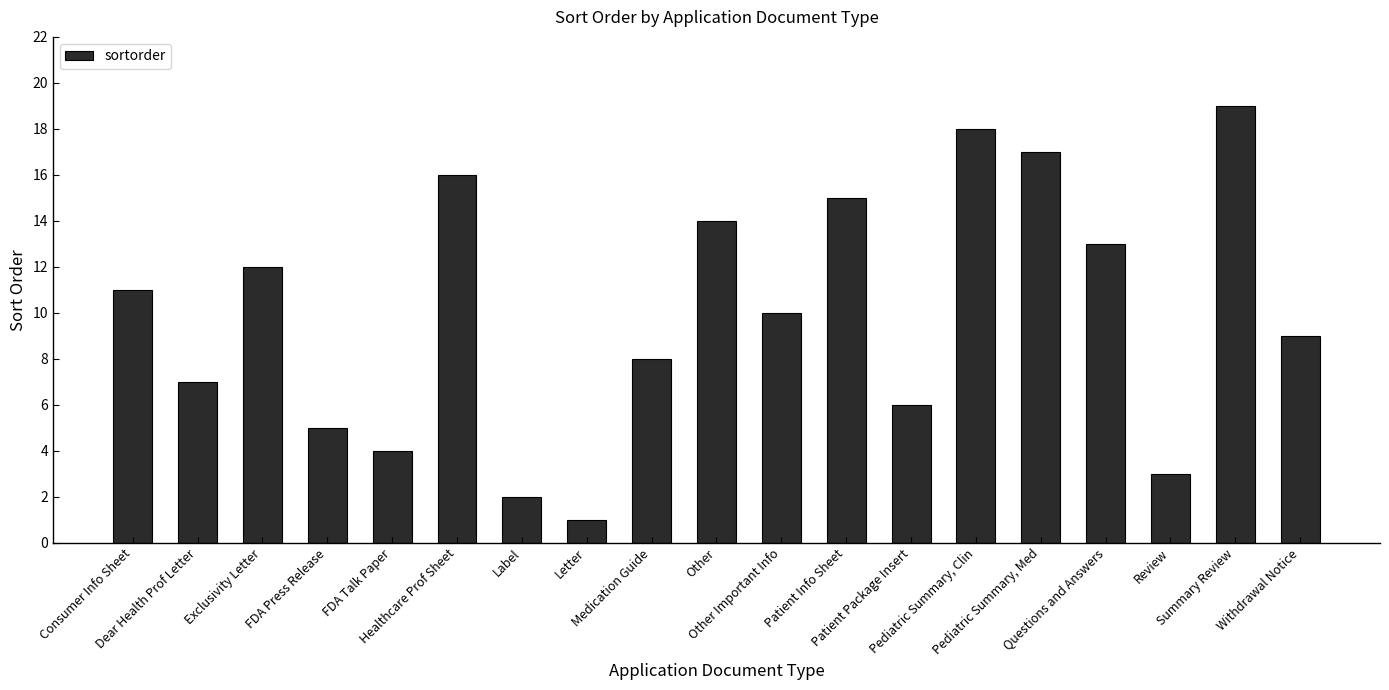

Reading right to left, list all the values displayed in this chart.

9	19	3	13	17	18	6	15	10	14	8	1	2	16	4	5	12	7	11